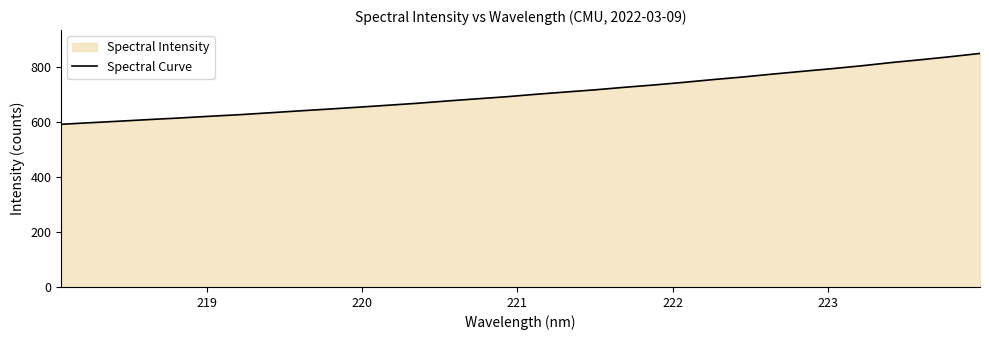

What is the difference between the maximum and minimum values?

258.0